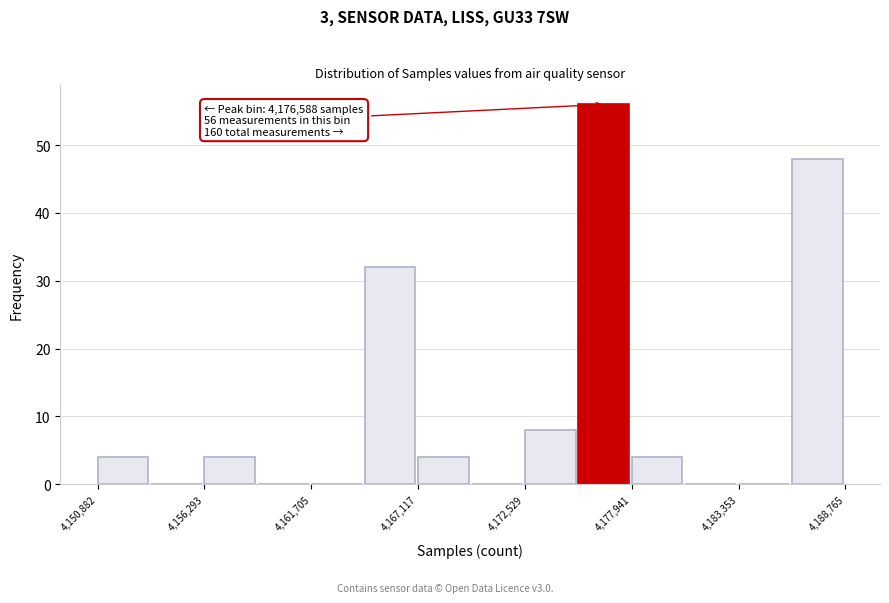

Read against the x-axis, roughly where is the centre of the tallest bar?

4177000